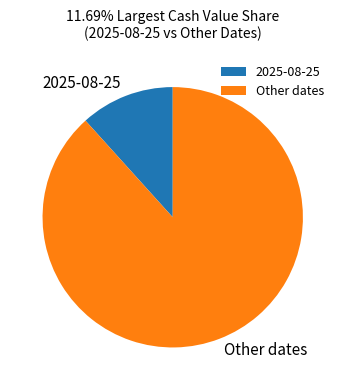

Which has a higher value, Other dates or 2025-08-25?

Other dates